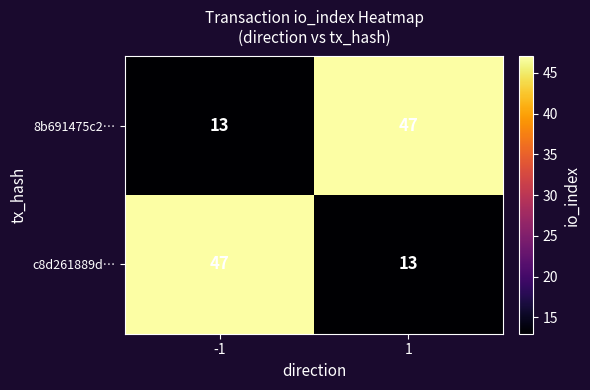

What is the greatest value displayed?

47